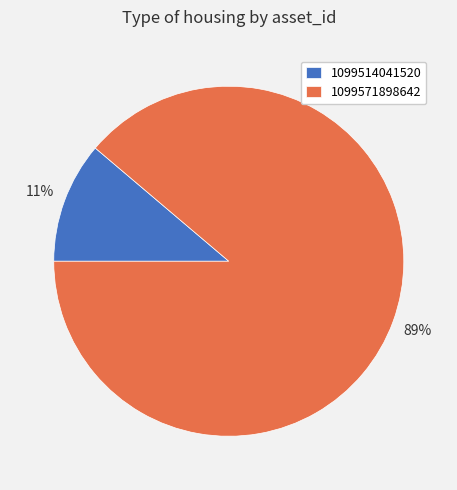

To the nearest percent, what is the average slice percentage?

50%